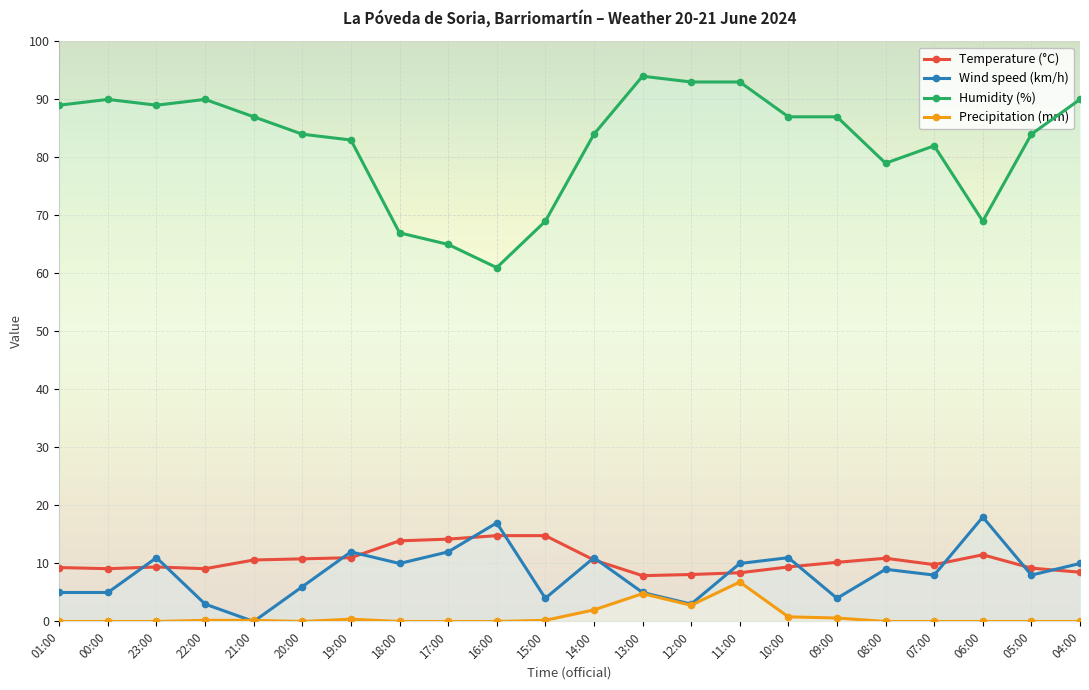

True or false: Precipitation (mm) has a value of 0.0 at 23:00.

True